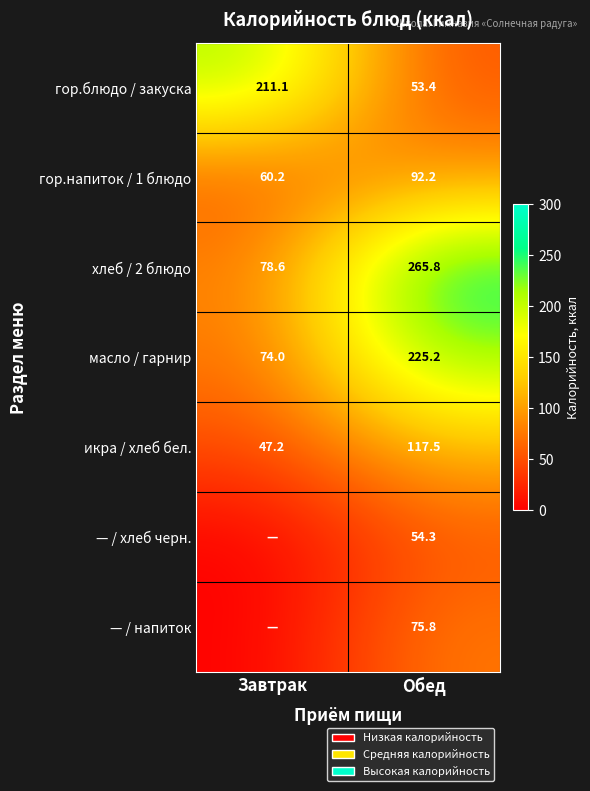

Rank the series at Обед from highest to lowest value.

хлеб / 2 блюдо, масло / гарнир, икра / хлеб бел., гор.напиток / 1 блюдо, — / напиток, — / хлеб черн., гор.блюдо / закуска